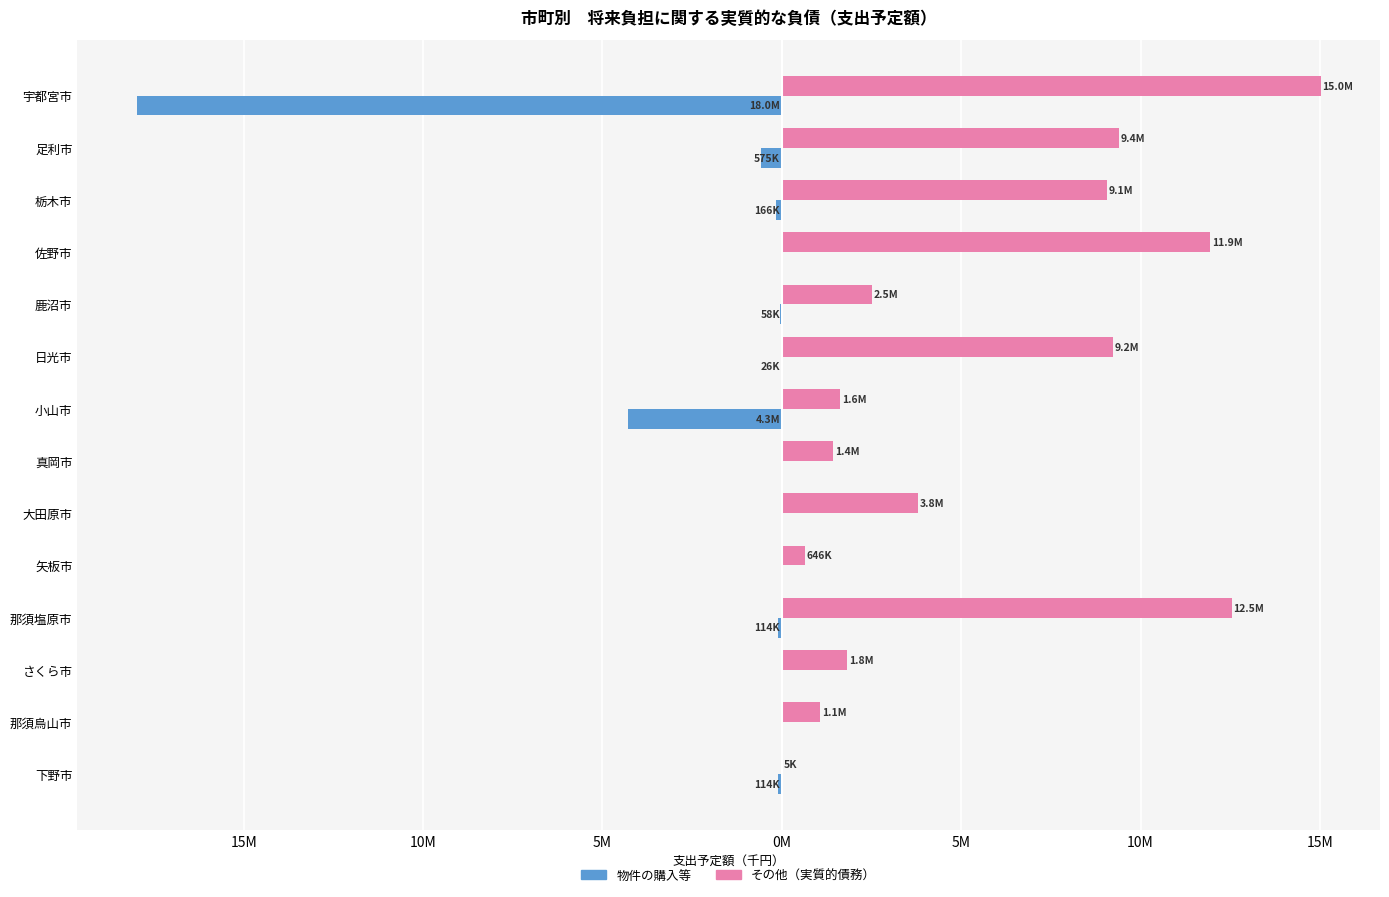

Reading left to right, what are all the values shown in this chart?

物件の購入等: -17984715	-575391	-165541	0	-57600	-26000	-4281430	0	0	0	-113787	0	0	-114428
その他: 15021897	9401219	9069798	11934057	2514374	9223203	1626213	1431783	3796165	646332	12536856	1816884	1068102	5362